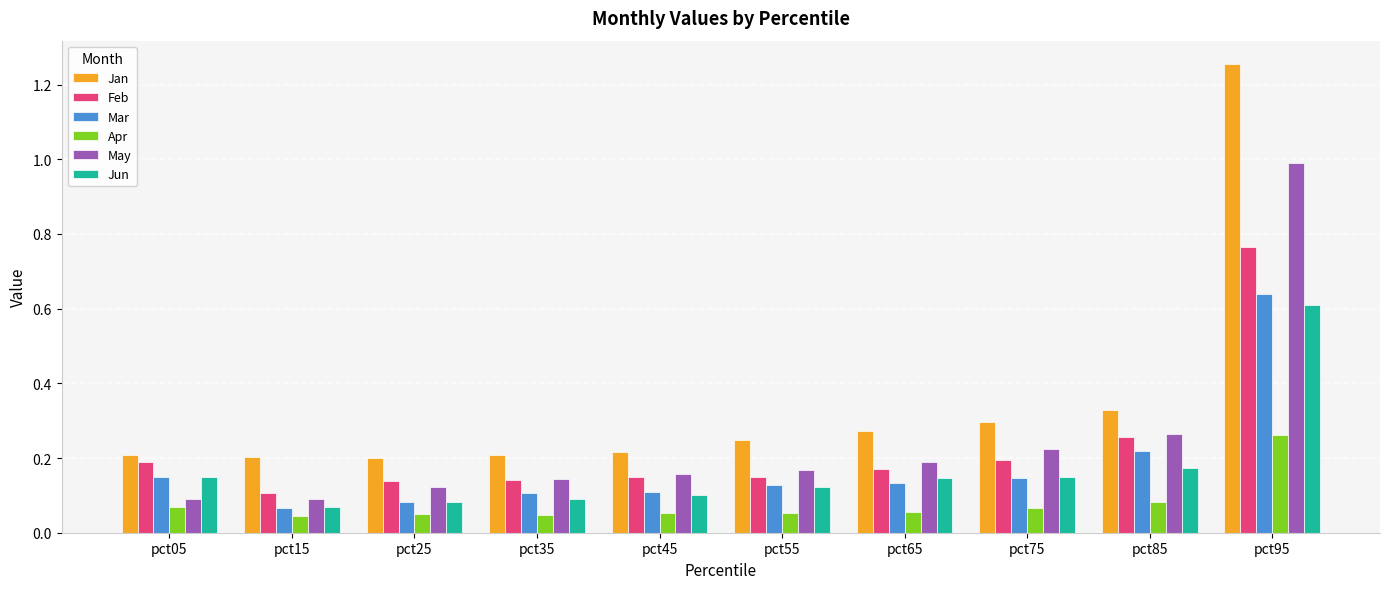

True or false: Jan has a value of 0.2 at pct05.

True